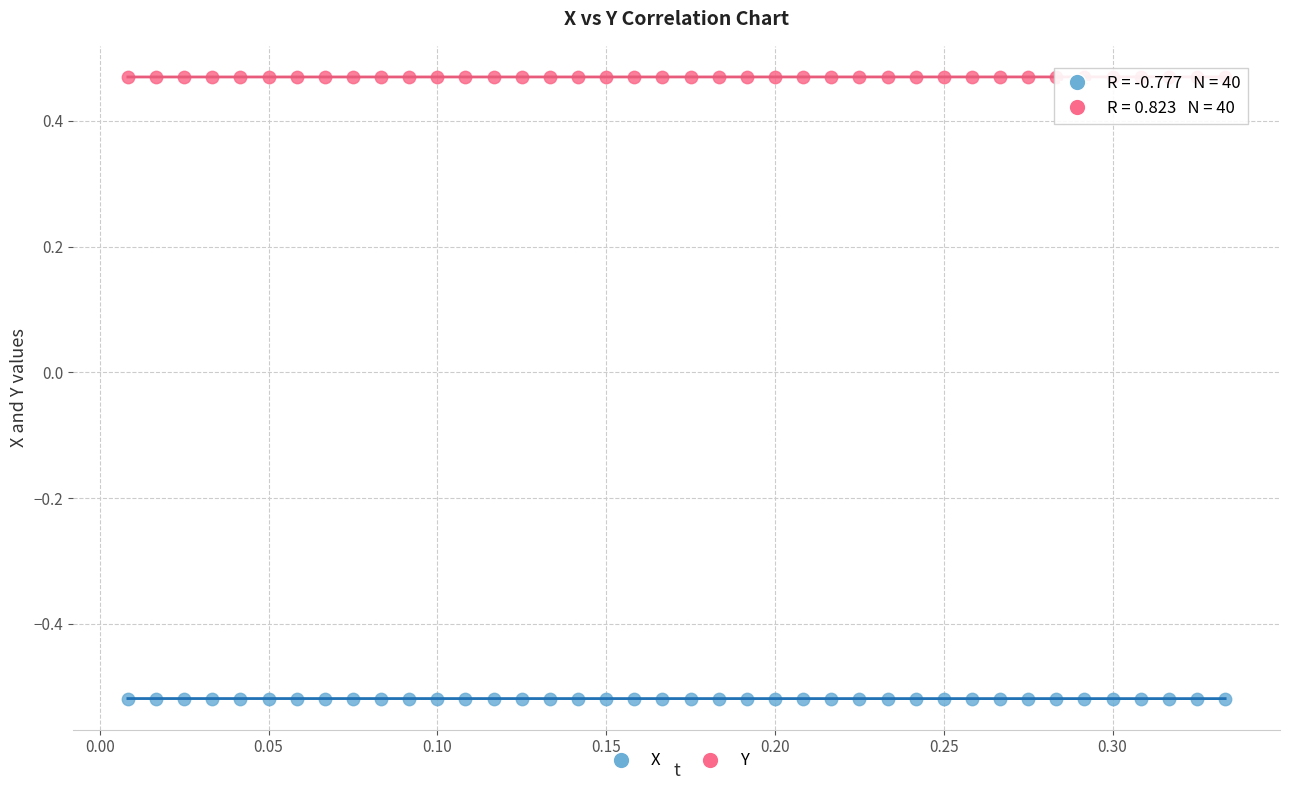

Which series contains the highest Y value?

Y